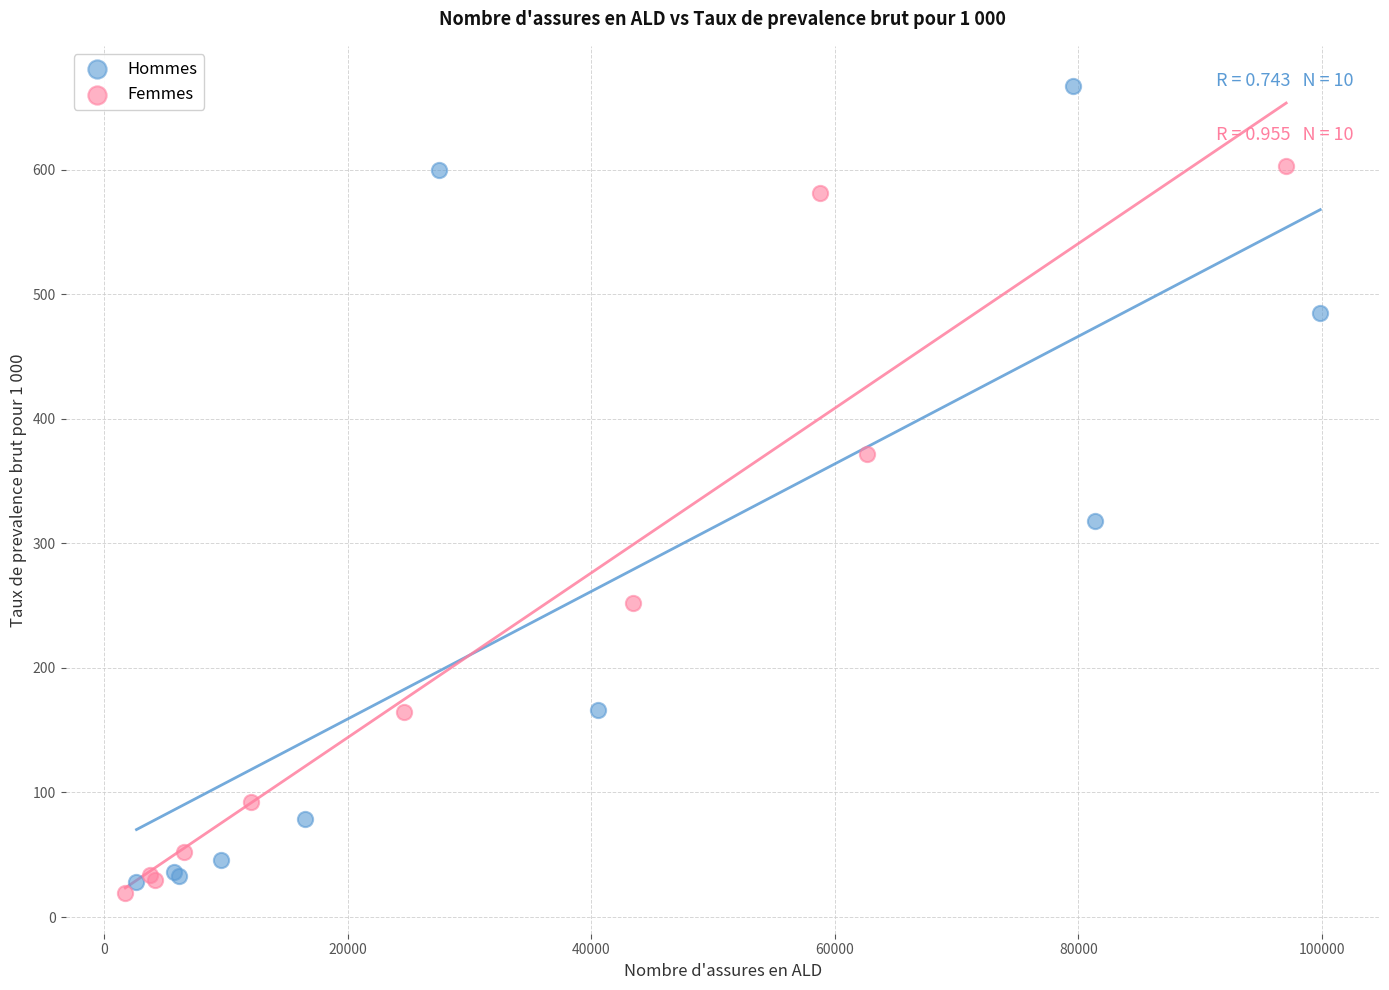

Which series has the widest spread of Y values?

Hommes